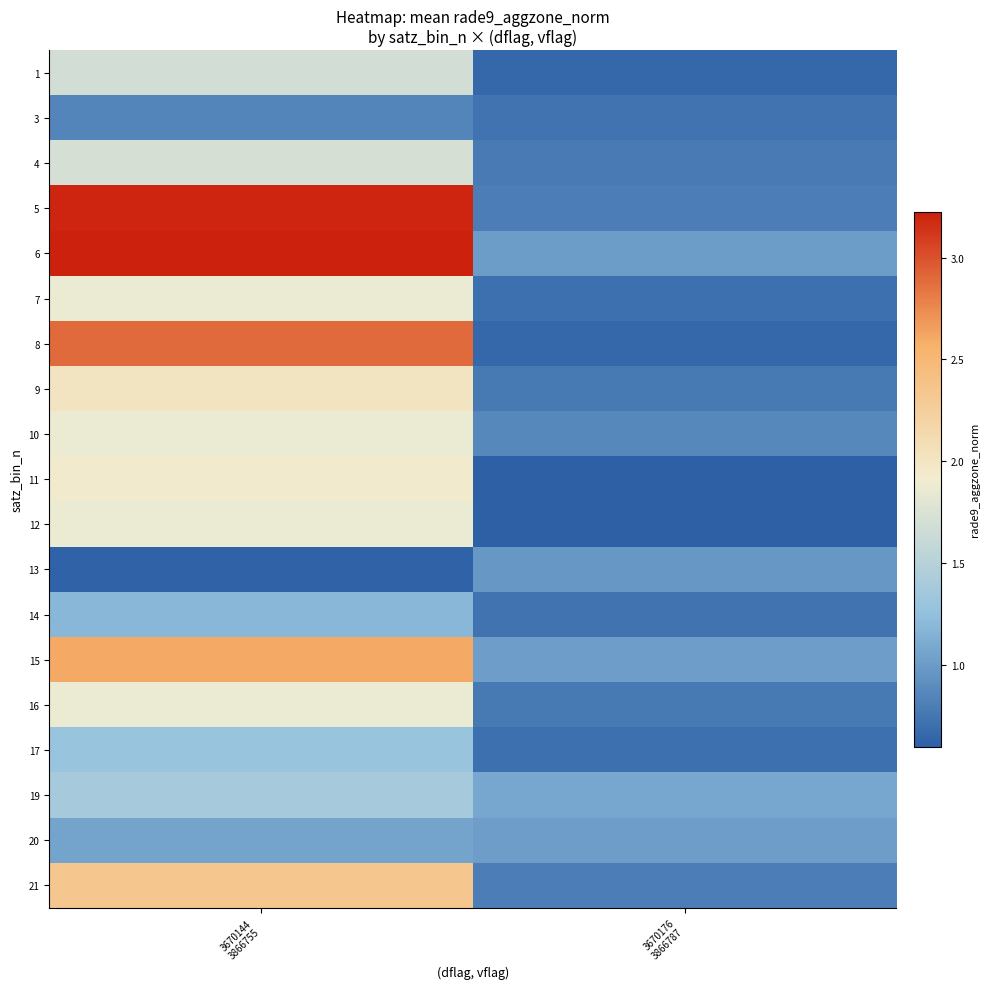

Reading left to right, extract all data points from this chart.

1: 3670144
3866755=1.7	3670176
3866787=0.7
3: 3670144
3866755=0.9	3670176
3866787=0.7
4: 3670144
3866755=1.7	3670176
3866787=0.8
5: 3670144
3866755=3.2	3670176
3866787=0.8
6: 3670144
3866755=3.2	3670176
3866787=1.0
7: 3670144
3866755=1.9	3670176
3866787=0.7
8: 3670144
3866755=2.9	3670176
3866787=0.7
9: 3670144
3866755=2.0	3670176
3866787=0.8
10: 3670144
3866755=1.9	3670176
3866787=0.9
11: 3670144
3866755=1.9	3670176
3866787=0.6
12: 3670144
3866755=1.9	3670176
3866787=0.6
13: 3670144
3866755=0.6	3670176
3866787=1.0
14: 3670144
3866755=1.2	3670176
3866787=0.7
15: 3670144
3866755=2.6	3670176
3866787=1.0
16: 3670144
3866755=1.9	3670176
3866787=0.8
17: 3670144
3866755=1.3	3670176
3866787=0.7
19: 3670144
3866755=1.4	3670176
3866787=1.1
20: 3670144
3866755=1.1	3670176
3866787=1.0
21: 3670144
3866755=2.3	3670176
3866787=0.8